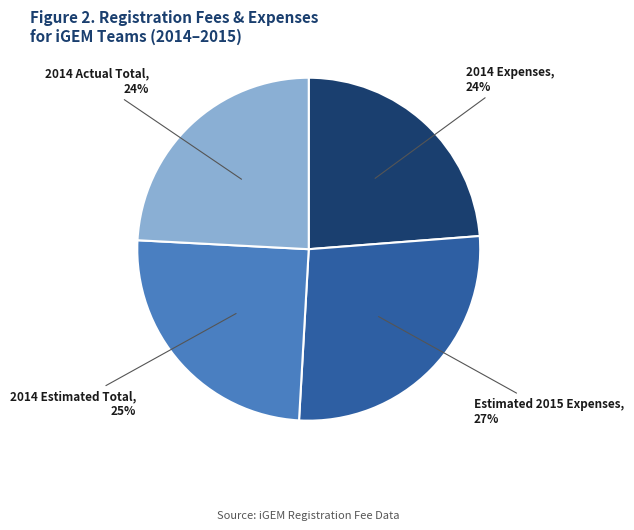

Is there any slice that represents more than half of the pie?

No